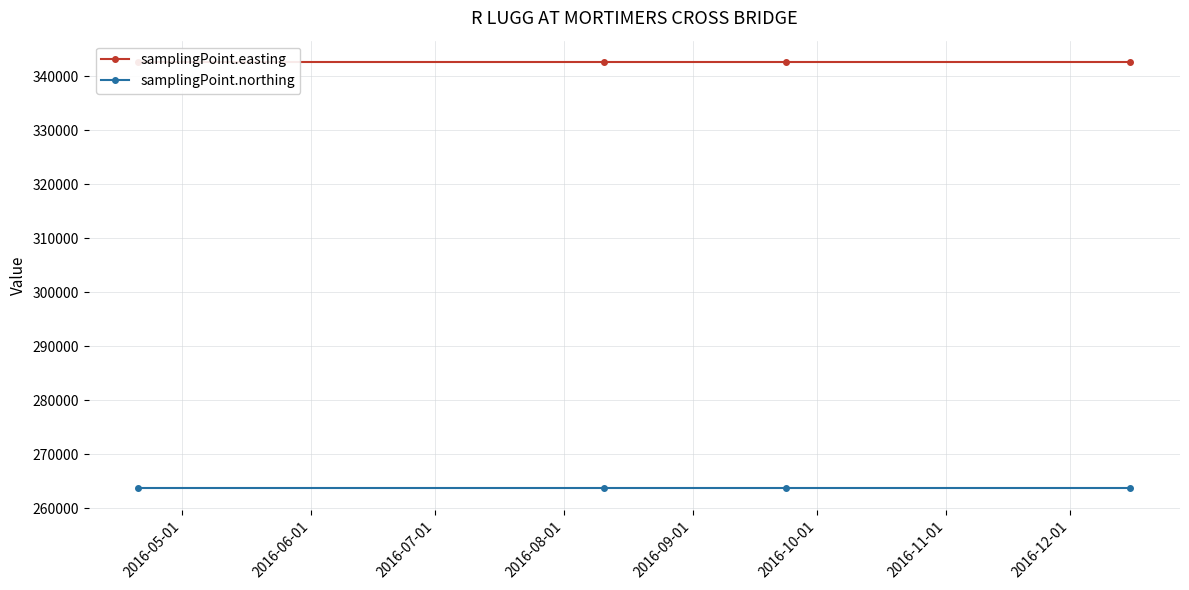

Is this an area chart (filled region under the line)?

No